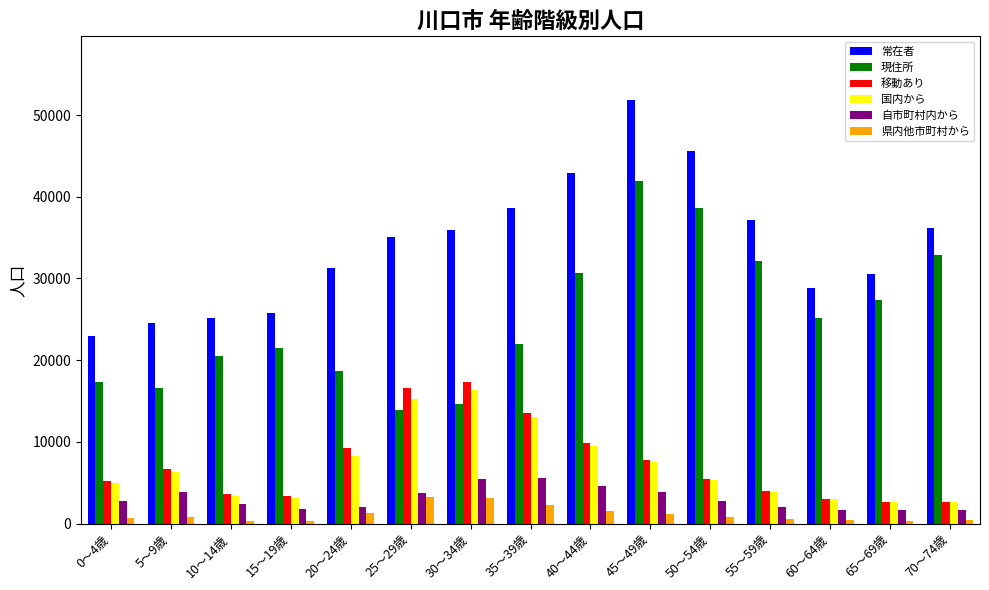

What is the average value of the 常在者 series?

34185